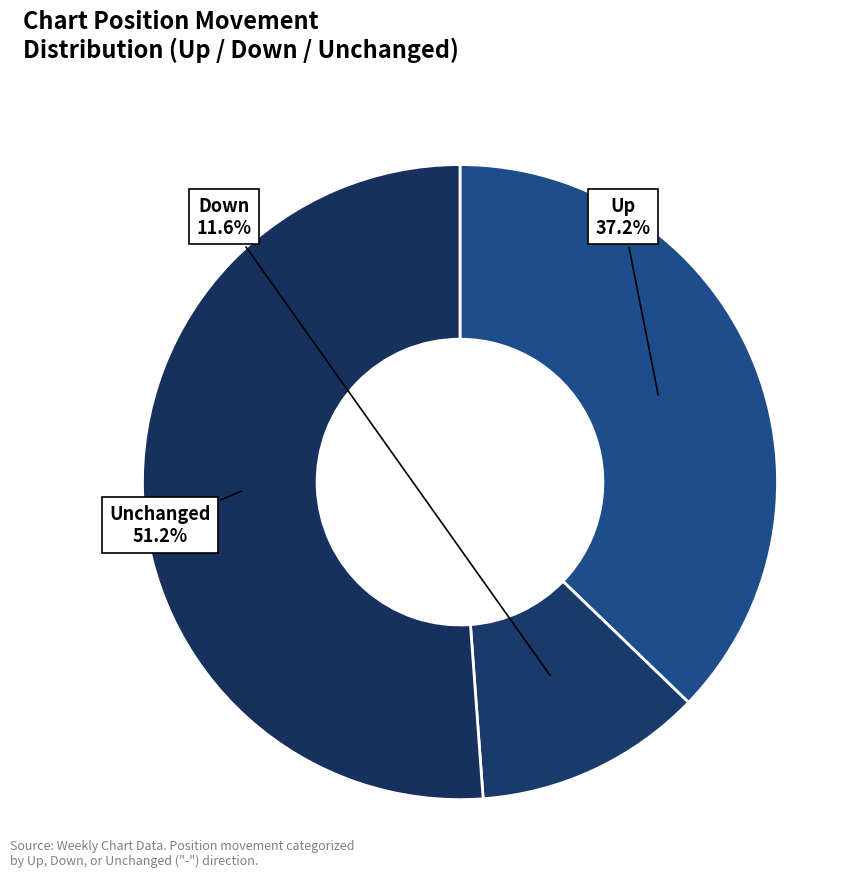

Which category has the smallest portion of the pie?

Down